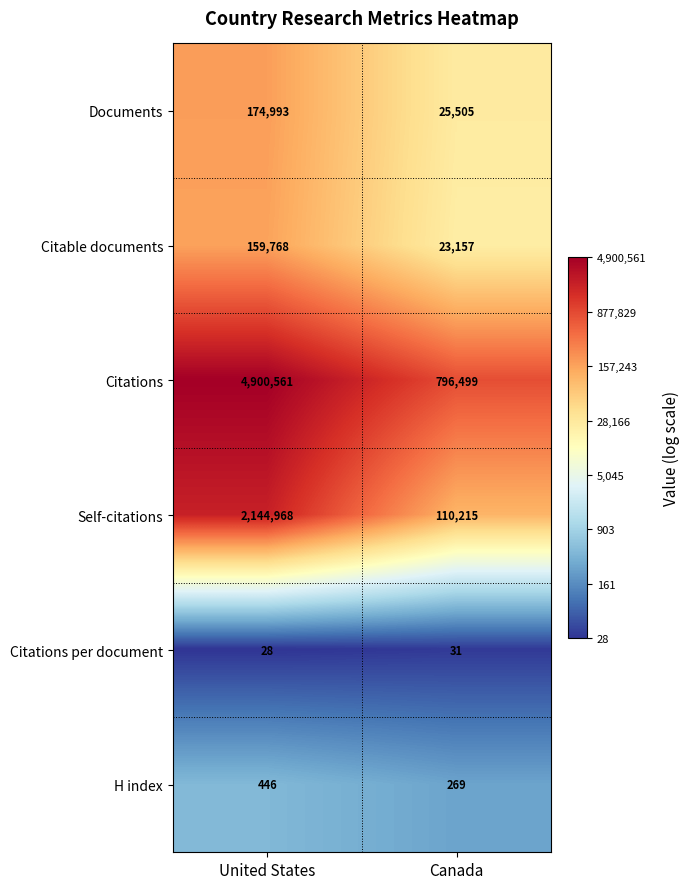

Reading left to right, extract all data points from this chart.

Documents: 174993	25505
Citable documents: 159768	23157
Citations: 4900561	796499
Self-citations: 2144968	110215
Citations per document: 28	31
H index: 446	269